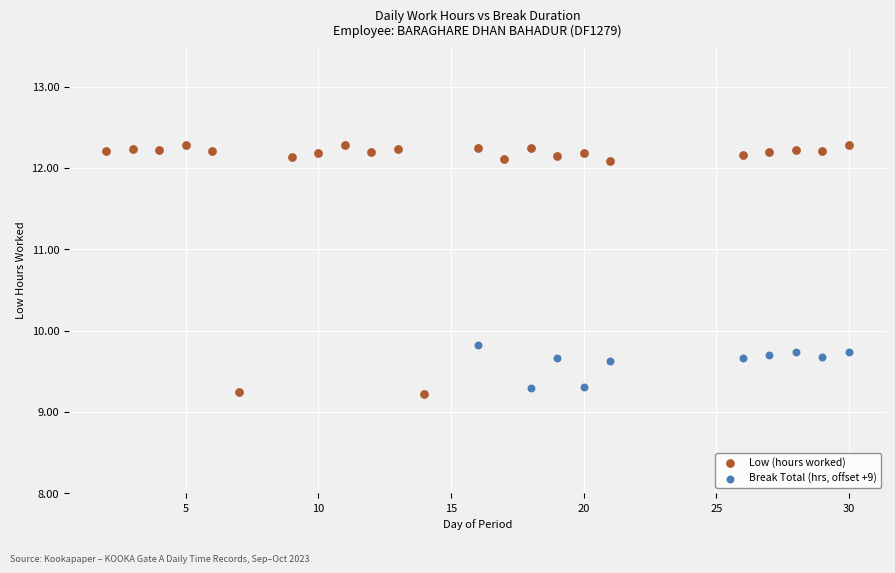

Which series has the largest Y range (max minus min)?

Low (hours worked)